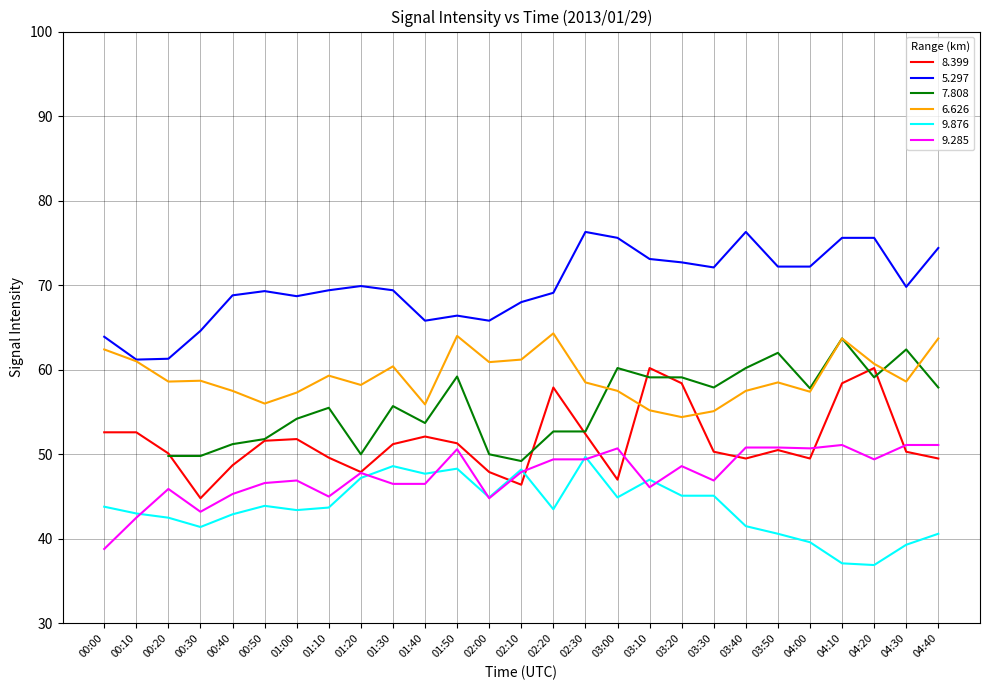

What is the highest value of the 9.876 series?

49.7